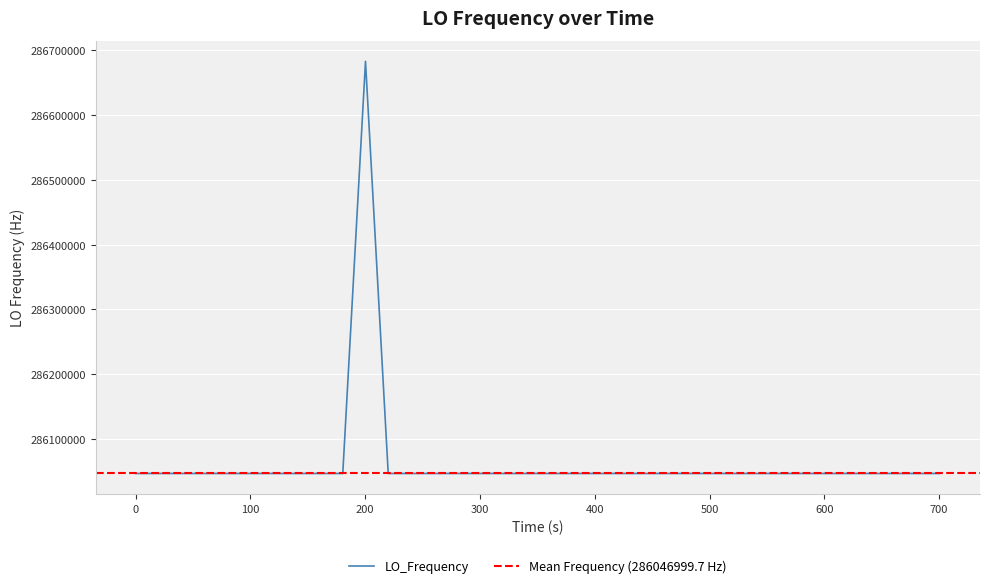

What is the maximum value for LO_Frequency?

286682700.4